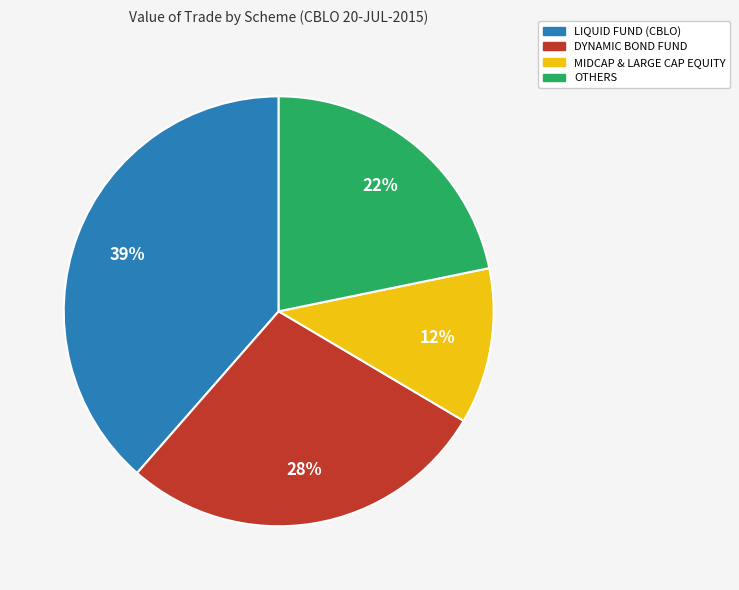

Is the sum of DYNAMIC BOND FUND and MIDCAP & LARGE CAP EQUITY greater than half?

No